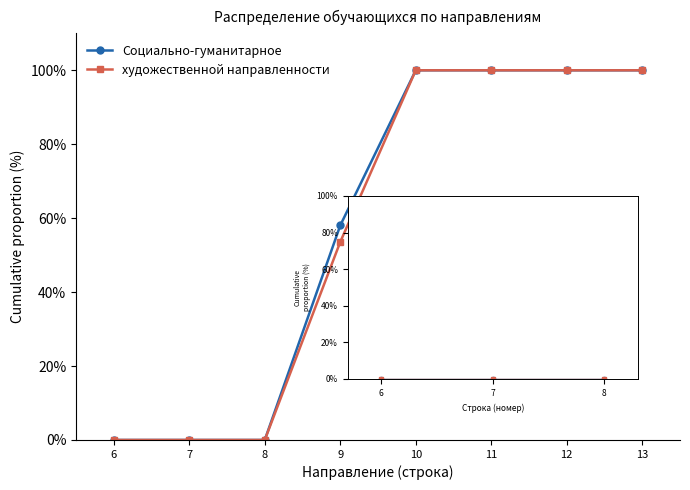

What is the maximum value shown in the chart?

100.0